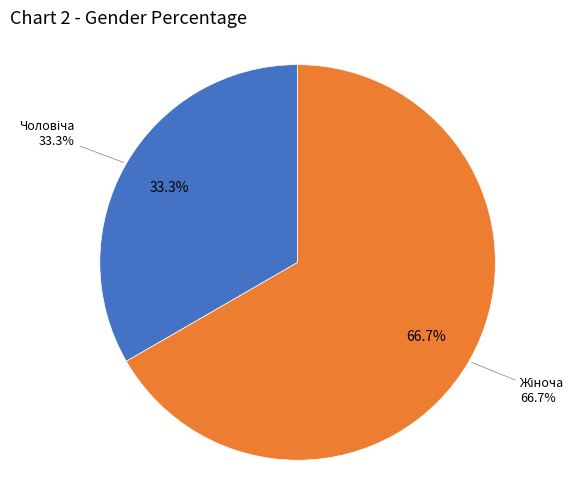

To the nearest percent, what is the difference between the Жіноча and Чоловіча slice percentages?

33%